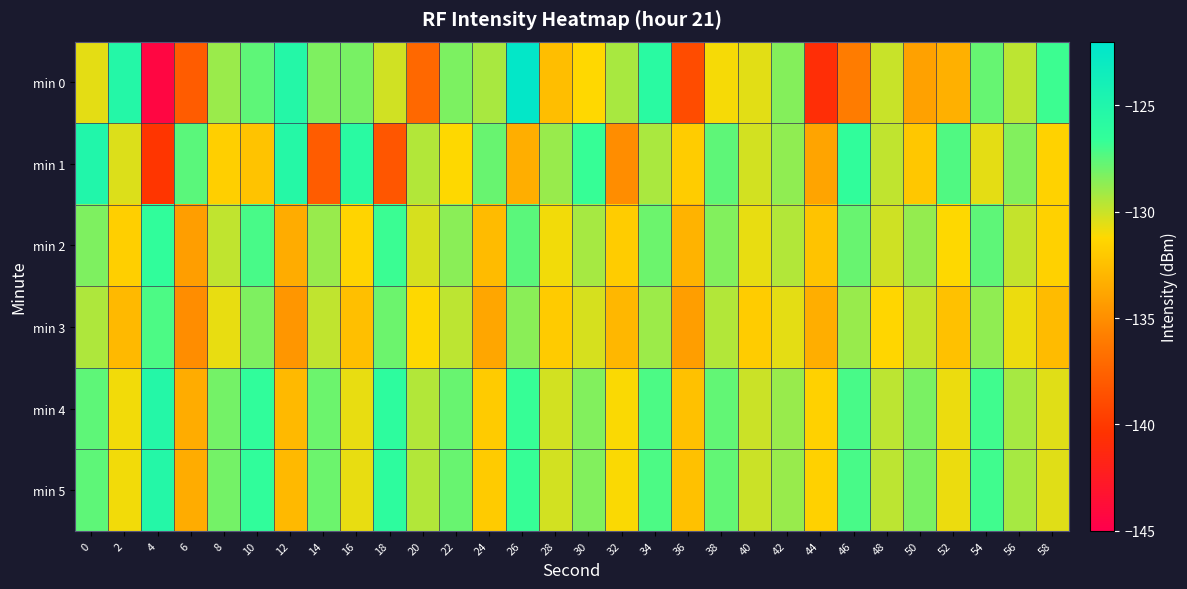

At 12, list the series in order from smallest to largest.

min 3, min 2, min 4, min 5, min 1, min 0